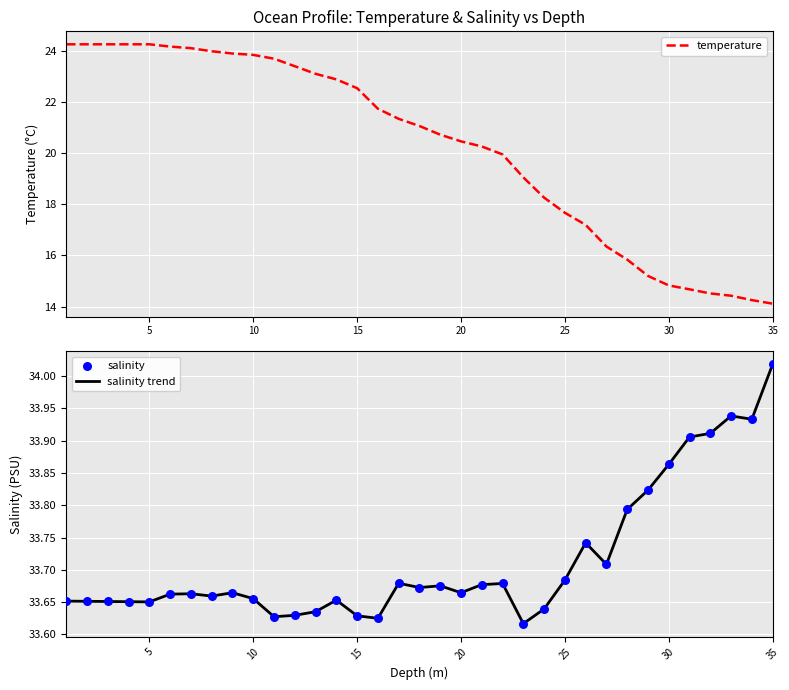

At how many categories does at least one series exceed 22?

35